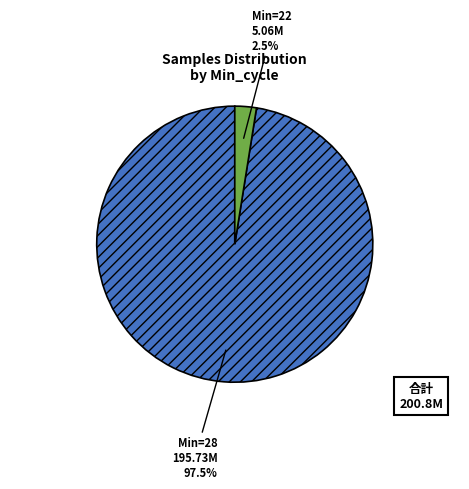

Does any single category account for the majority?

Yes